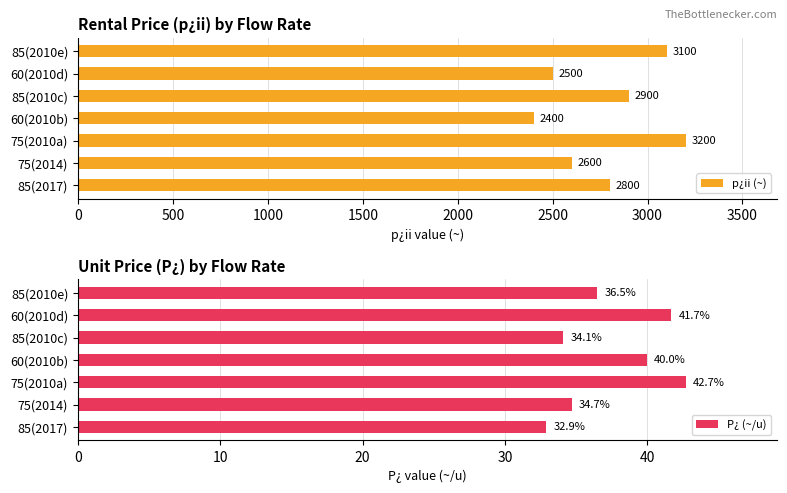

True or false: P¿ (~/u) has a value of 52.9 at 60(2010b).

False